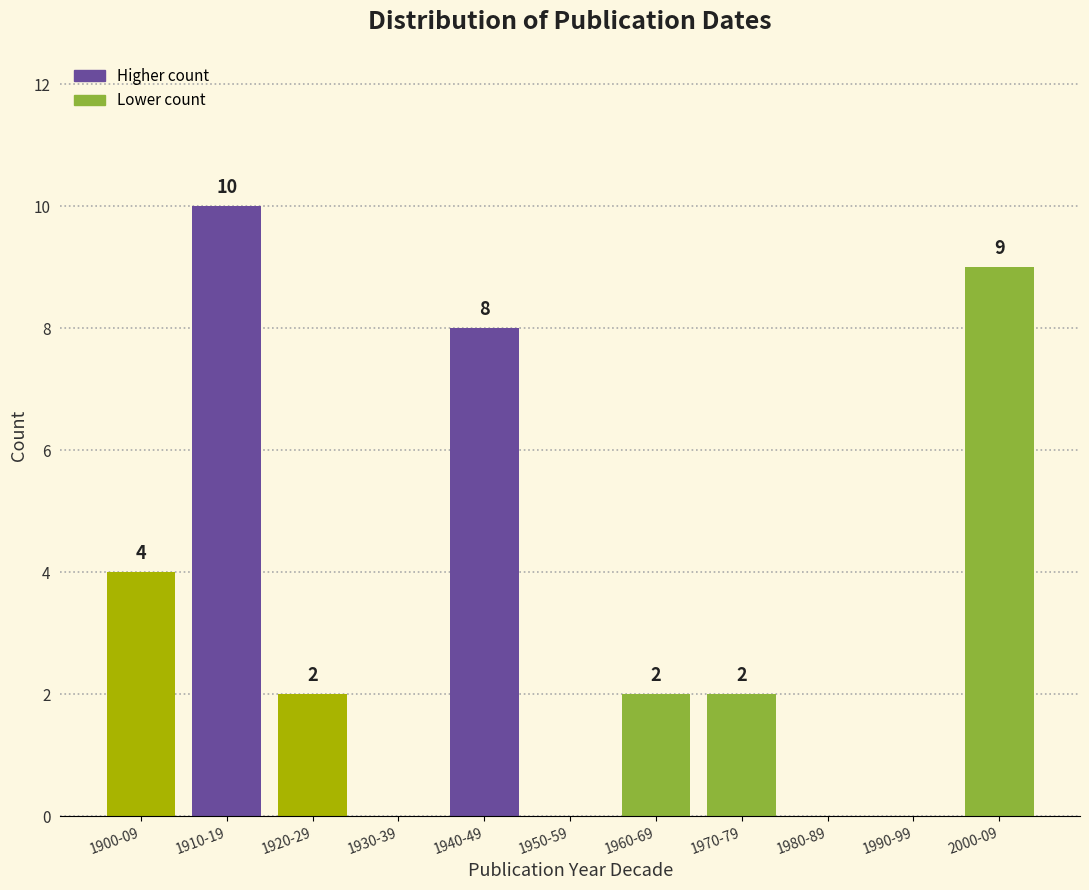

Reading right to left, transcribe all the data shown in this chart.

2000-09=9	1990-99=0	1980-89=0	1970-79=2	1960-69=2	1950-59=0	1940-49=8	1930-39=0	1920-29=2	1910-19=10	1900-09=4